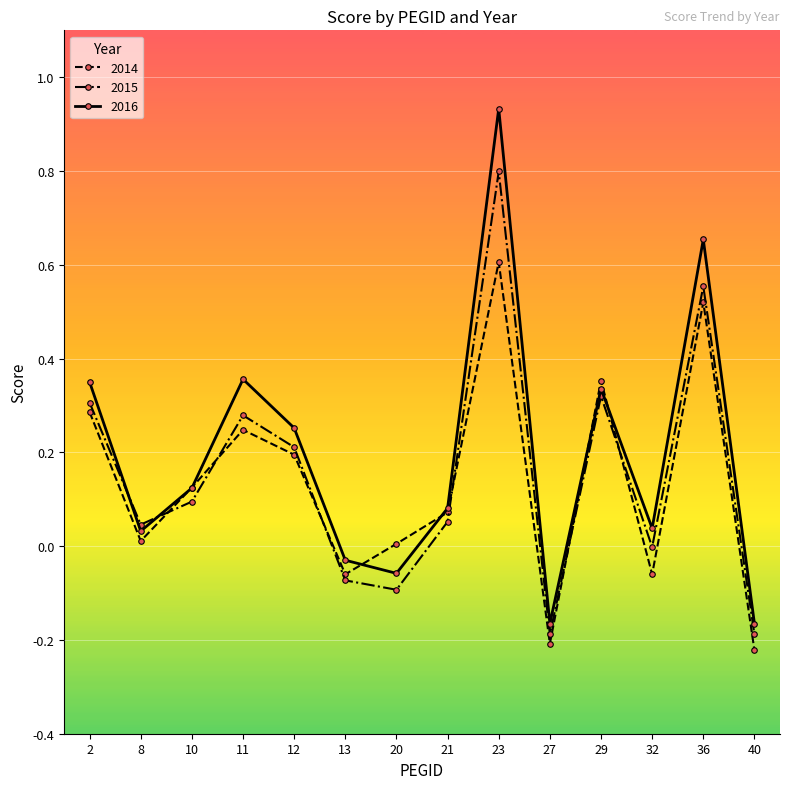

After their last crossing, which series has the higher values: 2014 or 2015?

2015